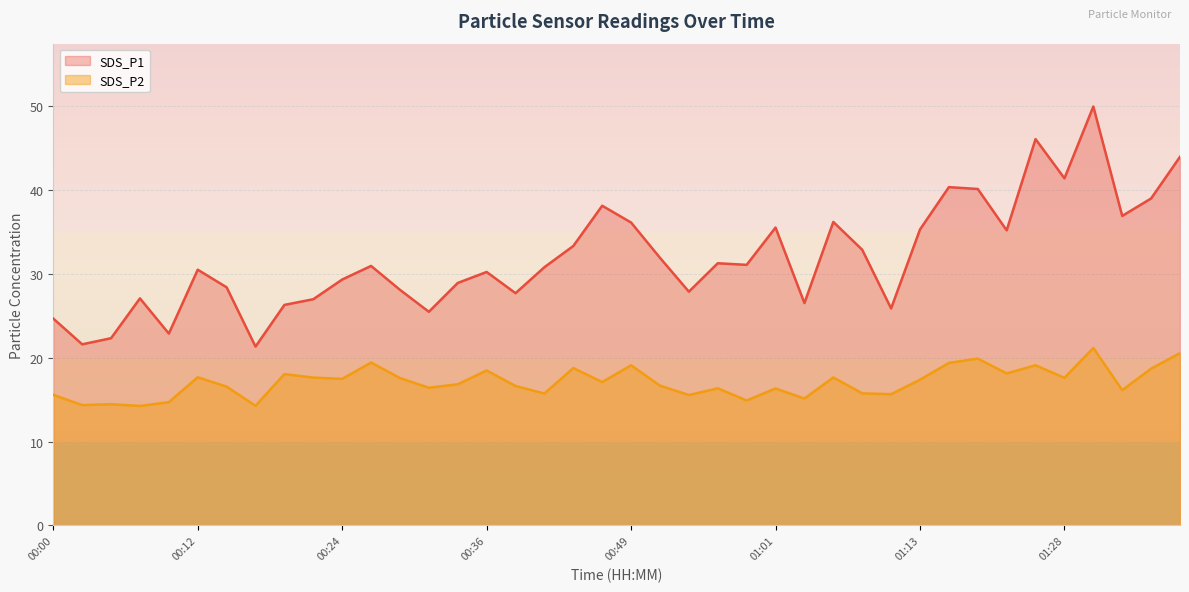

Rank the series at 00:24 from highest to lowest value.

SDS_P1, SDS_P2